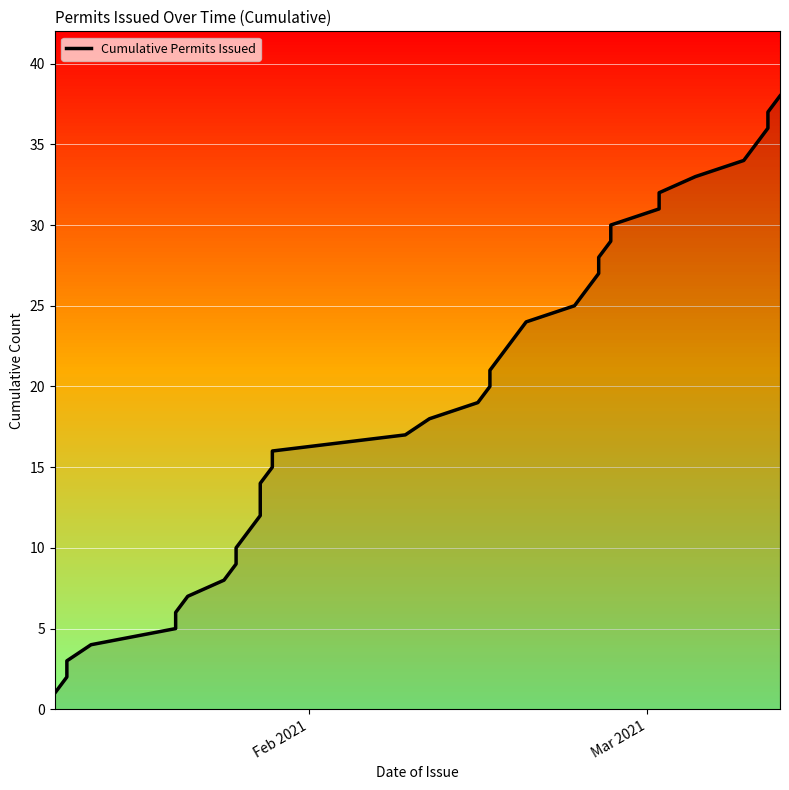

Reading left to right, extract all data points from this chart.

1	2	3	4	5	6	7	8	9	10	11	12	13	14	15	16	17	18	19	20	21	22	23	24	25	26	27	28	29	30	31	32	33	34	35	36	37	38